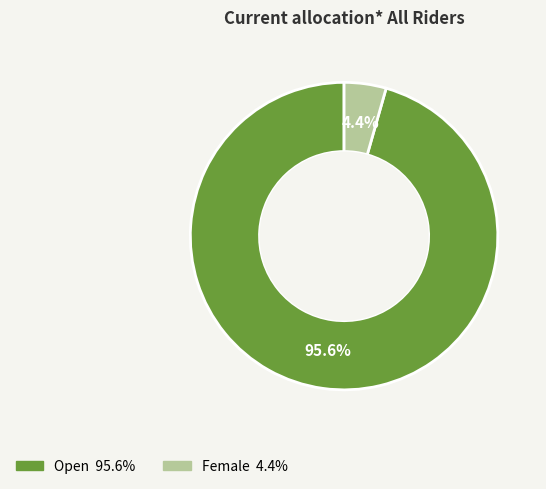

Is there a majority slice in this chart?

Yes